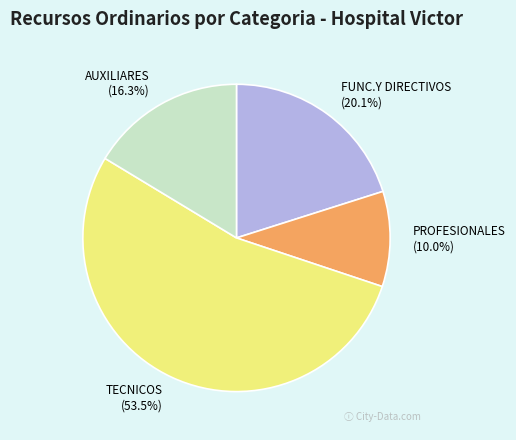

What is the ratio of the value at AUXILIARES to the value at PROFESIONALES?

1.6